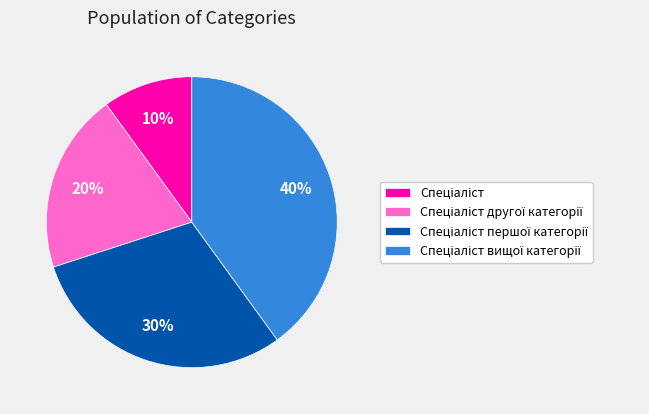

Is there a majority slice in this chart?

No